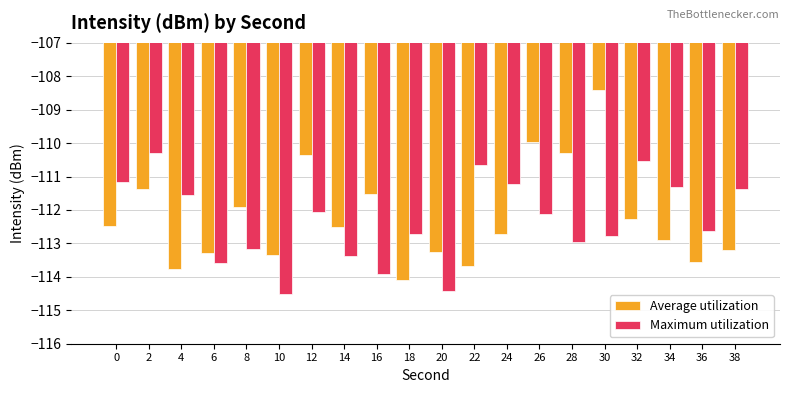

Read the Maximum utilization value at 4.

-111.5